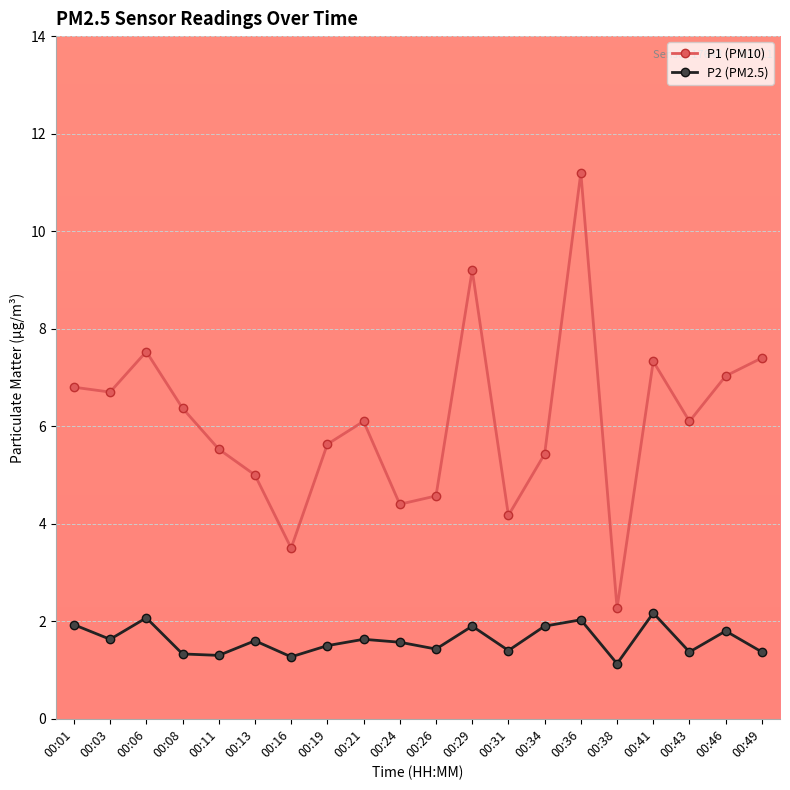

What is the average value of the P2 (PM2.5) series?

1.6